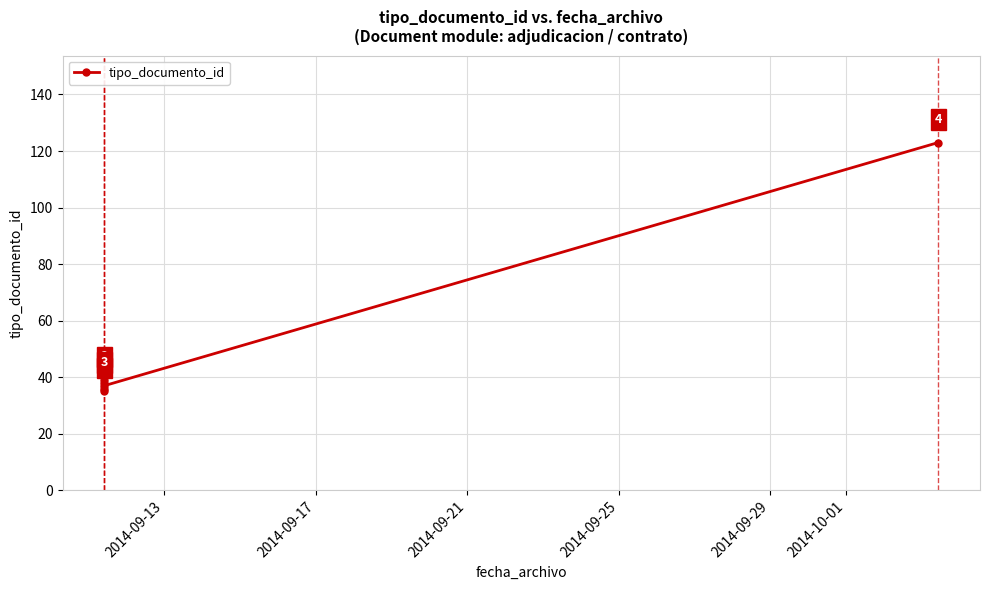

Reading left to right, transcribe all the data shown in this chart.

35	38	36	39	37	123